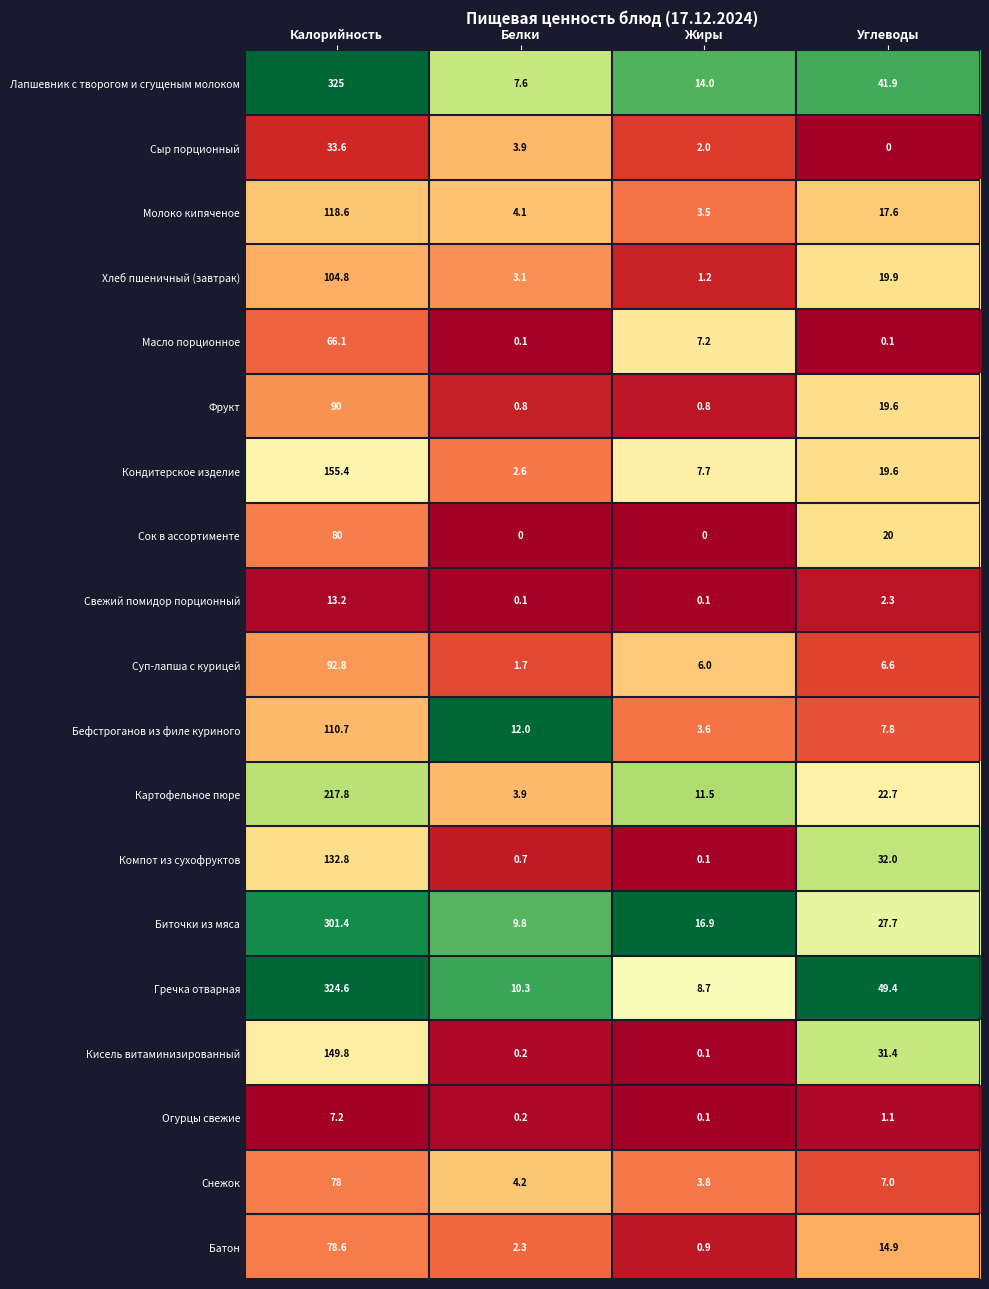

What is the difference between the second highest and second lowest values in the Картофельное пюре series?

11.2